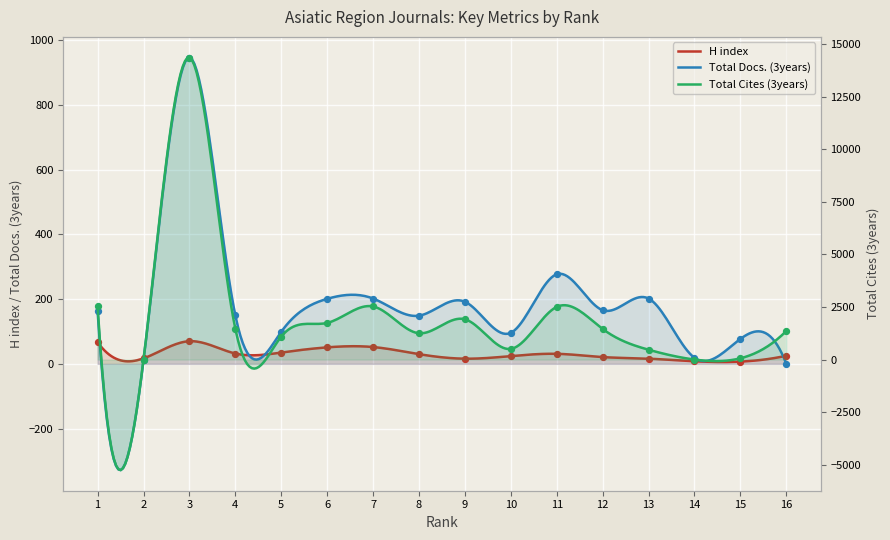

At how many categories does at least one series exceed 10701?

1